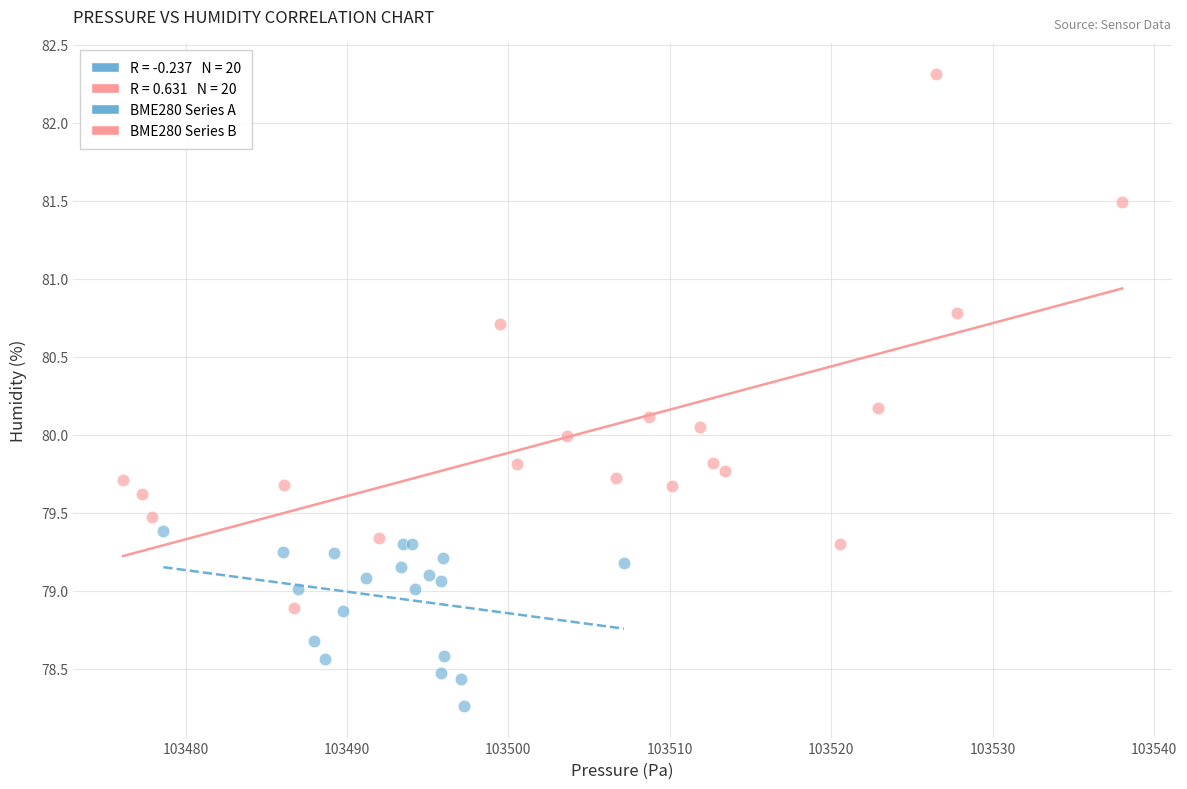

Which series has the widest spread of Y values?

BME280 Series B